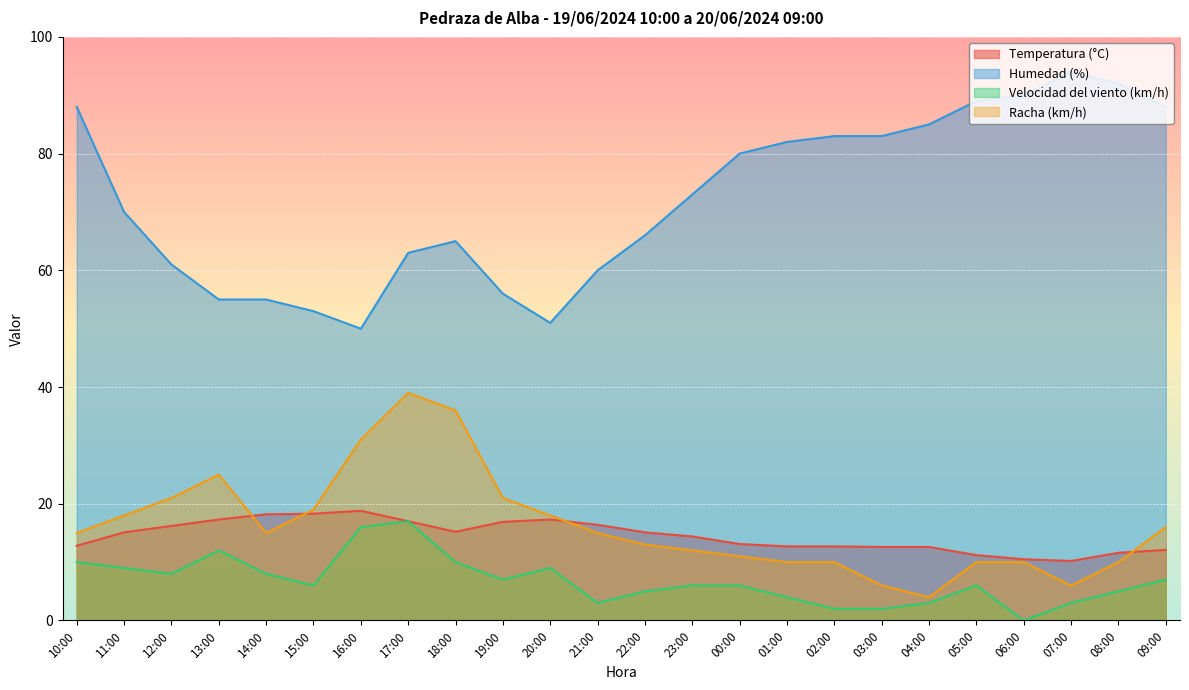

In Racha (km/h), how many points are higher than both neighbors (excluding endpoints)?

2